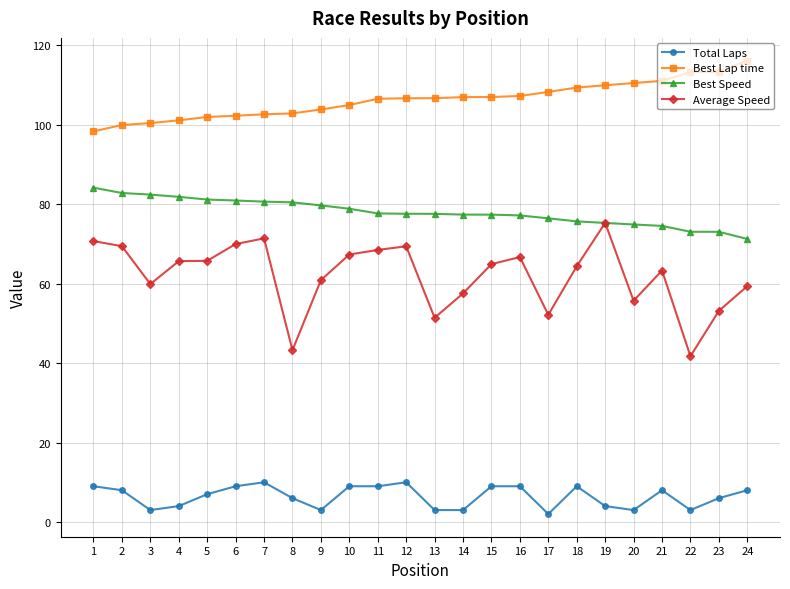

What is the approximate value of Best Lap time at 2?

100.0